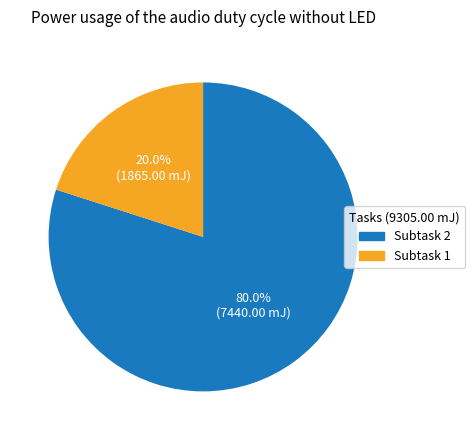

How many segments does this pie chart have?

2